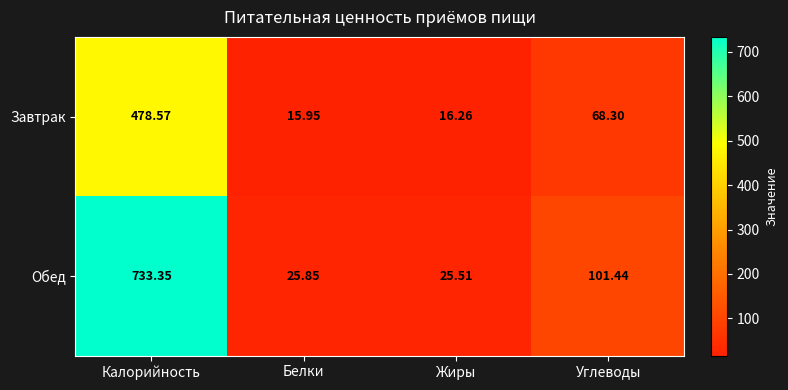

Which category has the lowest value across all series?

Белки